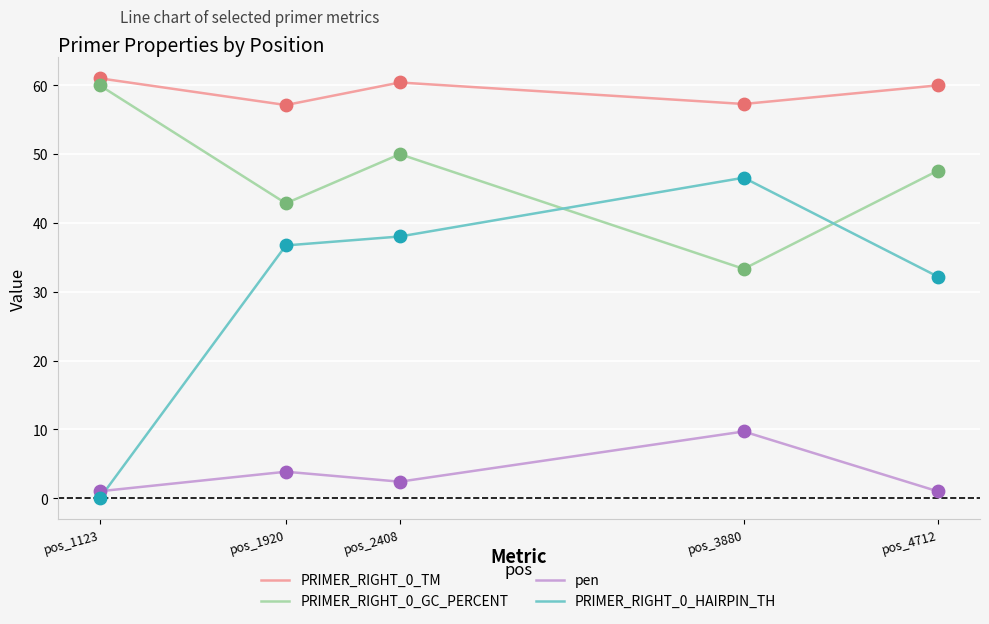

At which category is the sum across all series the highest?

pos_2408